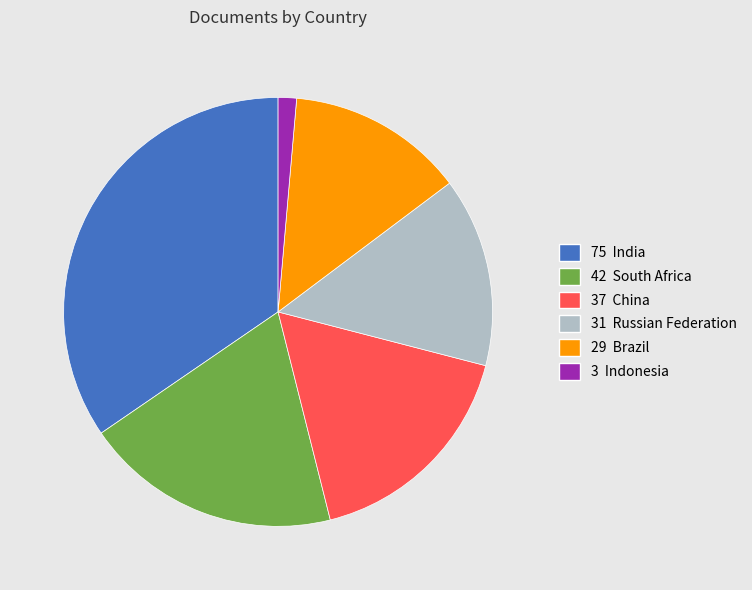

True or false: 42 South Africa accounts for 19% of the total.

True